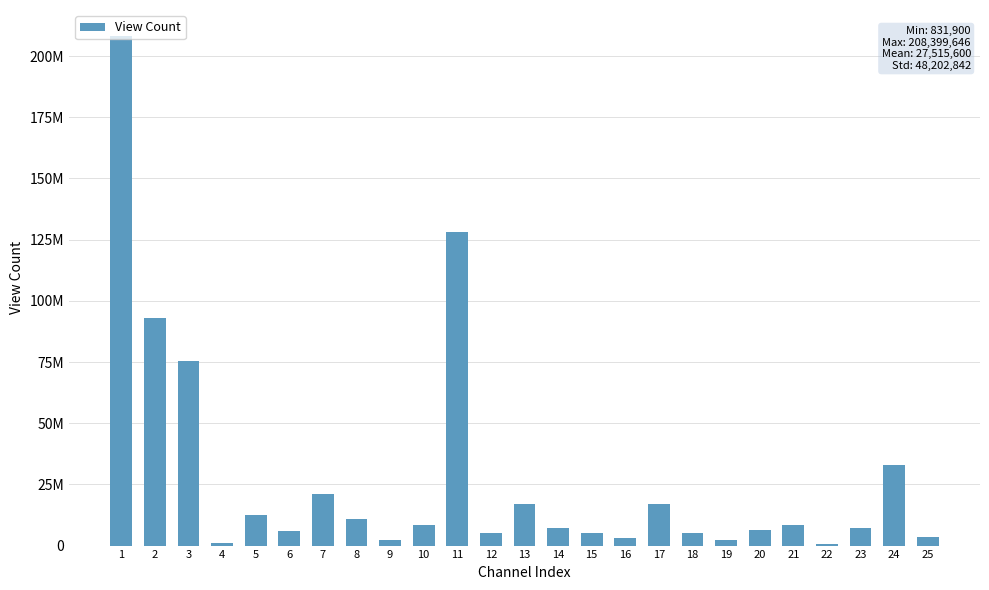

Reading left to right, extract all data points from this chart.

208399646	93078566	75330704	949361	12339564	6018950	20880508	10724857	2452998	8224899	128274624	5208746	16939028	7251176	5048218	3181288	17000690	5177205	2395656	6229056	8267079	831900	7338849	32875442	3470978